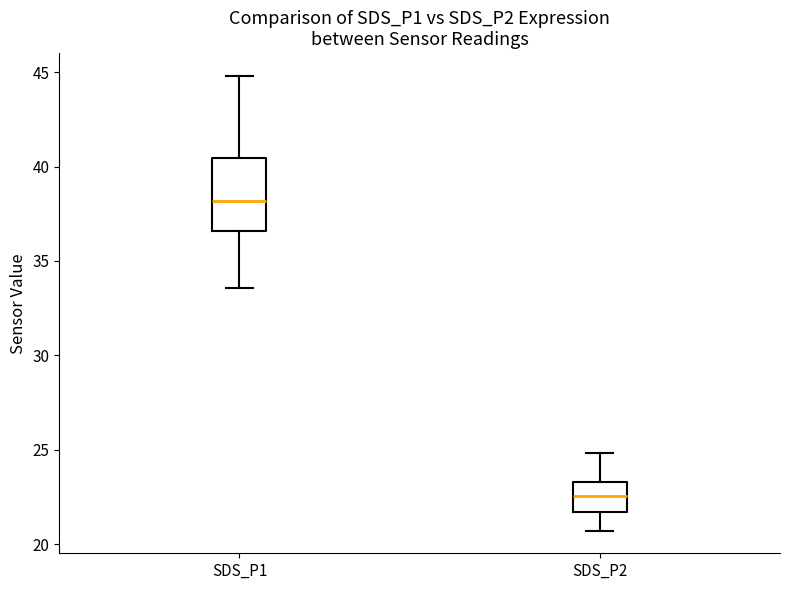

Comparing the boxes themselves (not the whiskers), which one is the tallest?

SDS_P1